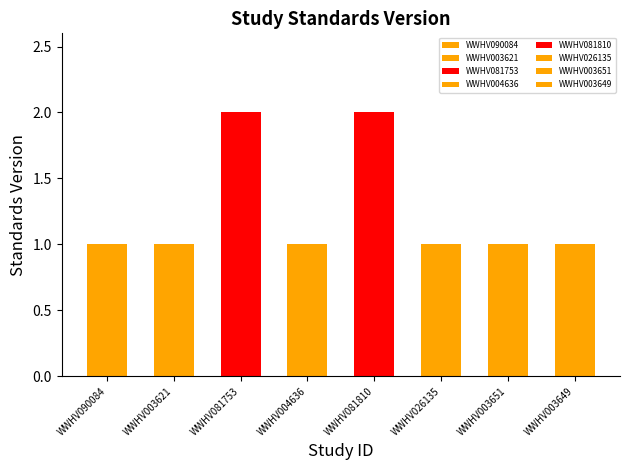

At which label is the value closest to 1?

WWHV090084